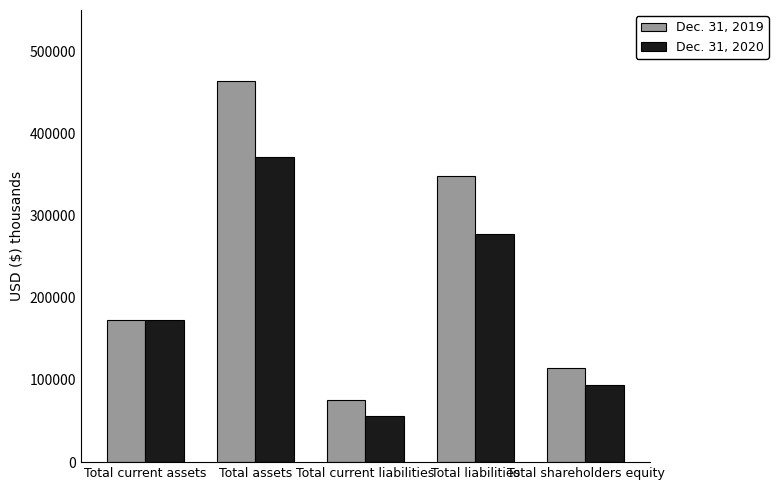

Reading right to left, extract all data points from this chart.

Dec. 31, 2019: Total shareholders equity=114708	Total liabilities=348547	Total current liabilities=75937	Total assets=463255	Total current assets=172630
Dec. 31, 2020: Total shareholders equity=93856	Total liabilities=277093	Total current liabilities=55784	Total assets=370949	Total current assets=173154